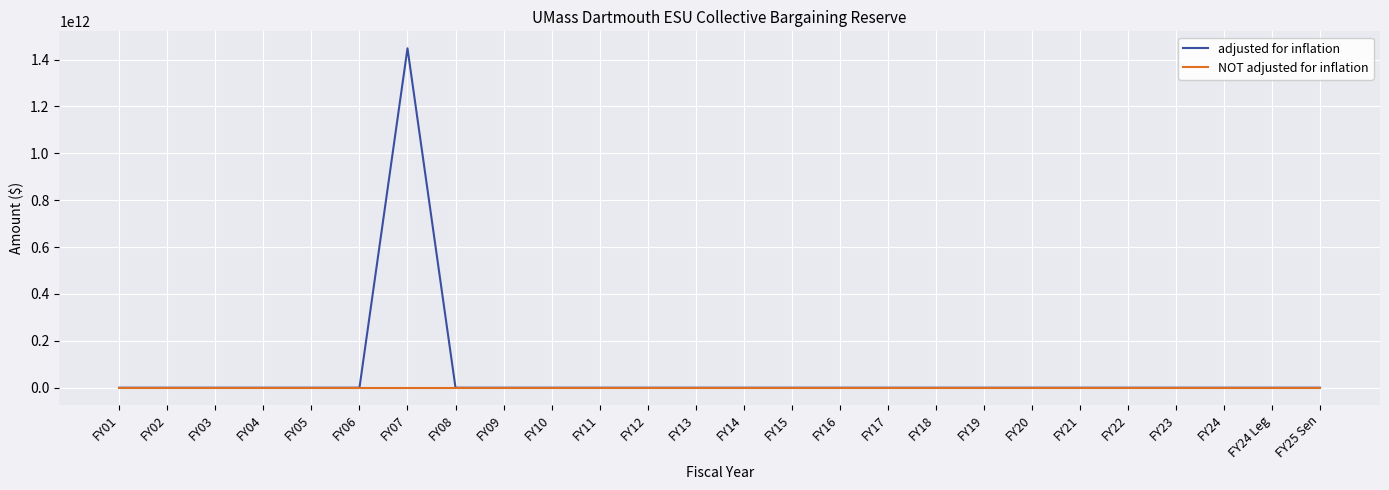

The value of adjusted for inflation at FY24 is 590512227887. True or false?

False